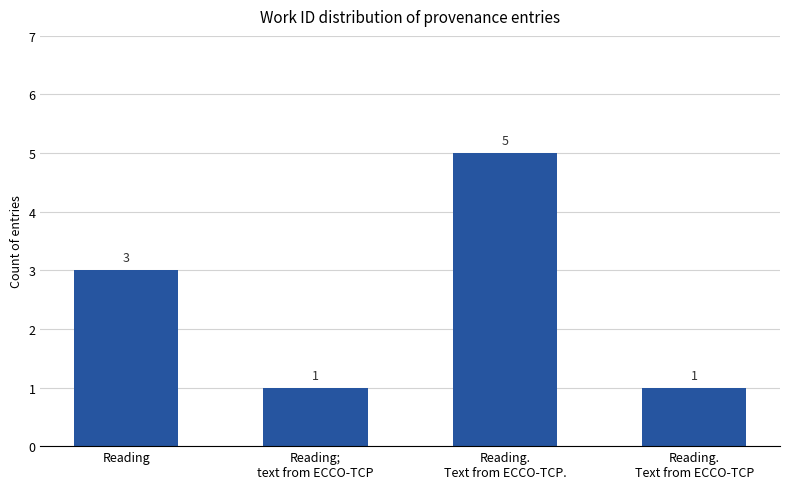

What is the value of the 3rd bar from the left?

5